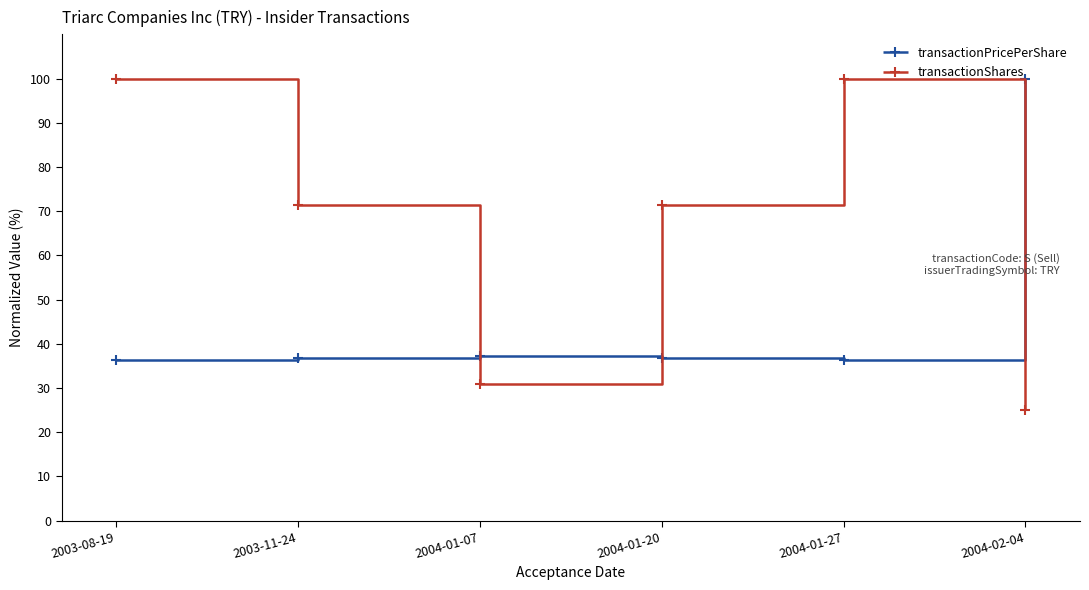

True or false: transactionShares has a value of 34.6 at 2004-01-27.

False